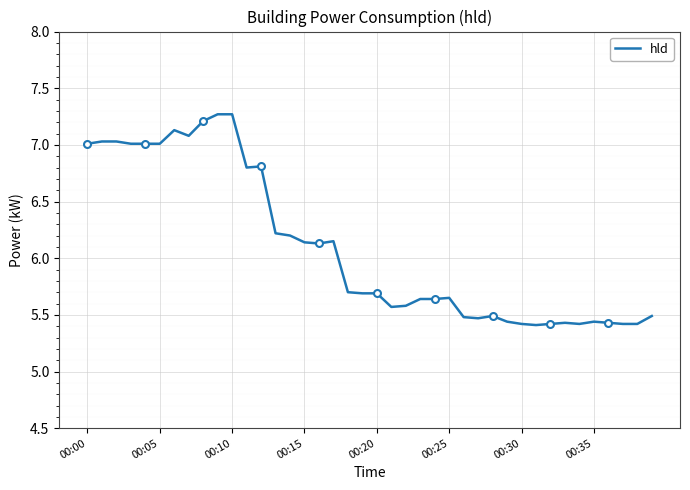

Is it true that hld equals 5.7 at 00:20?

True